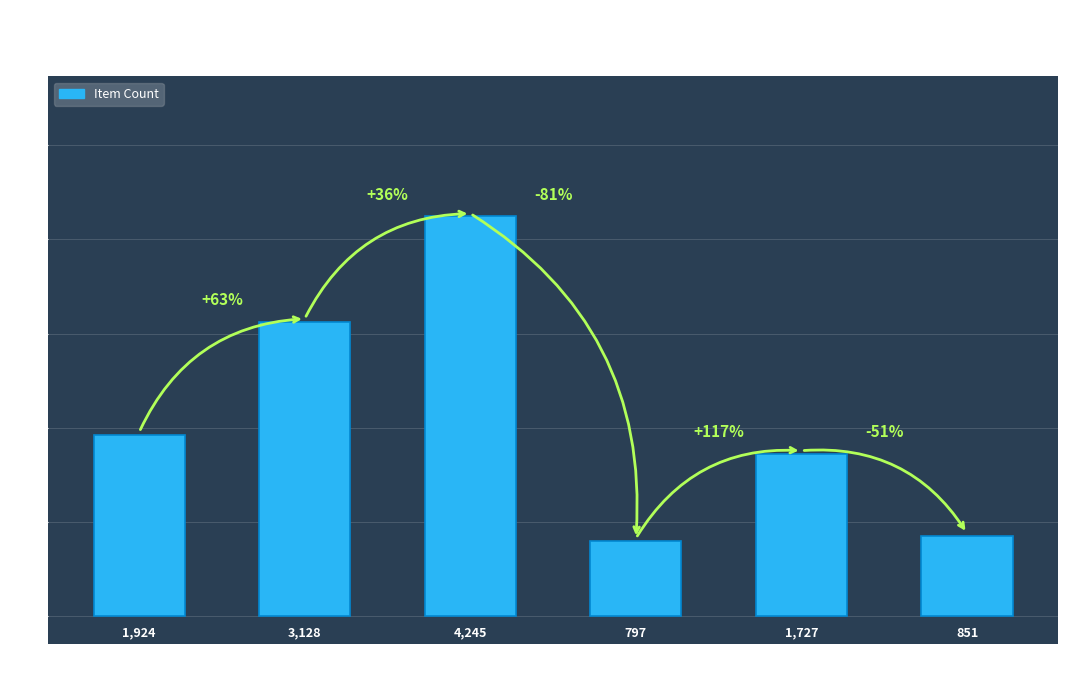

Which label corresponds to the largest value in the chart?

Texto
(2024)